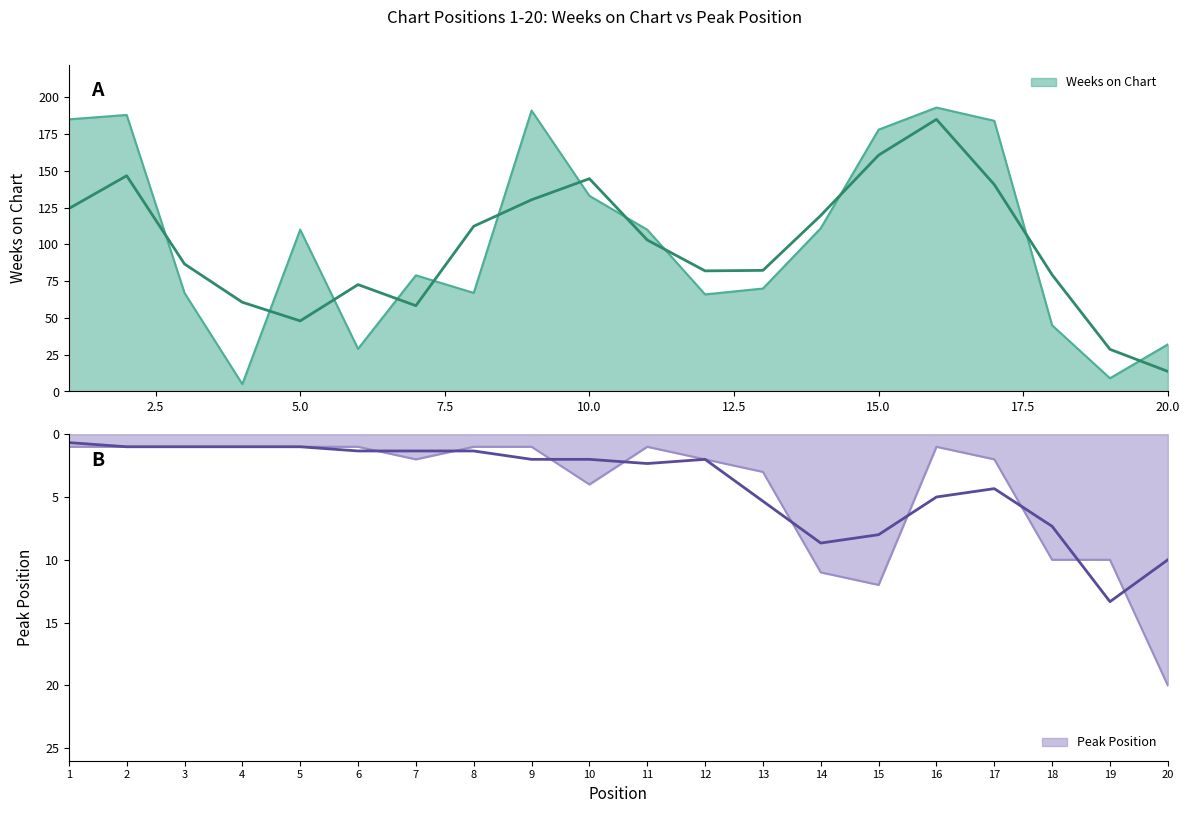

How many lines are shown in the chart?

2